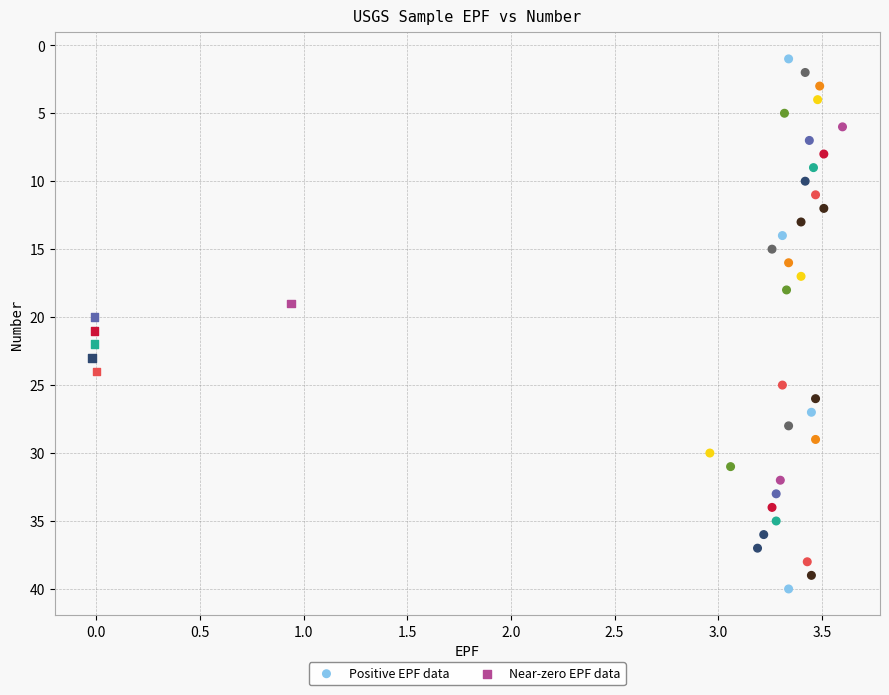

Which series has the widest spread of Y values?

Positive EPF data